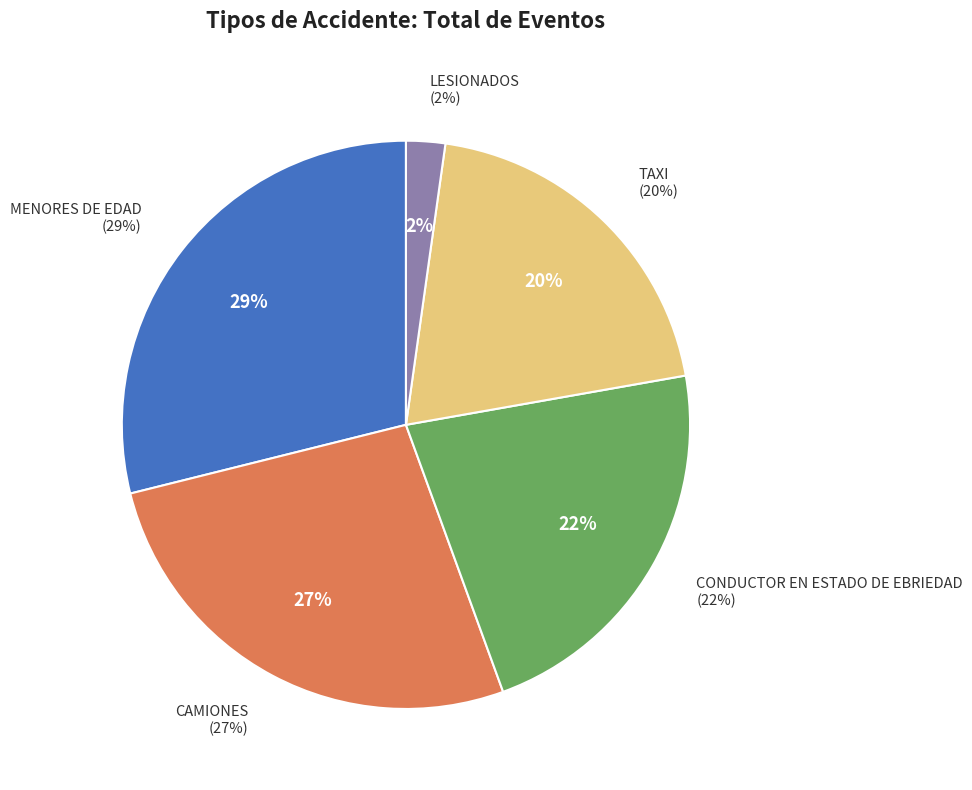

Count the number of slices in the pie.

5